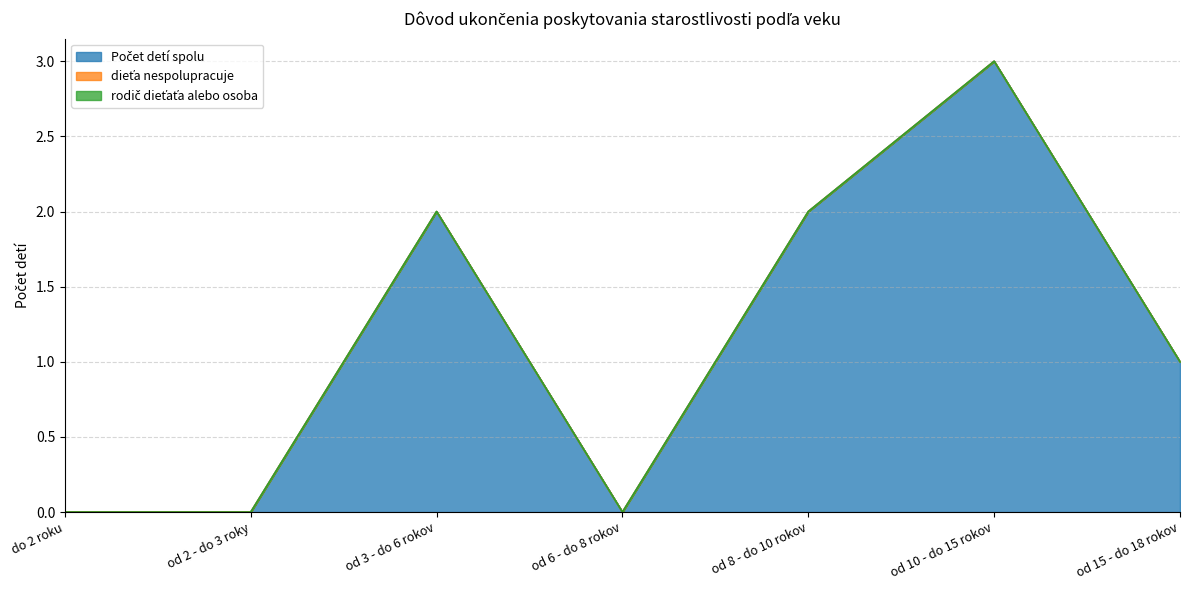

What is the maximum value for Počet detí spolu?

3